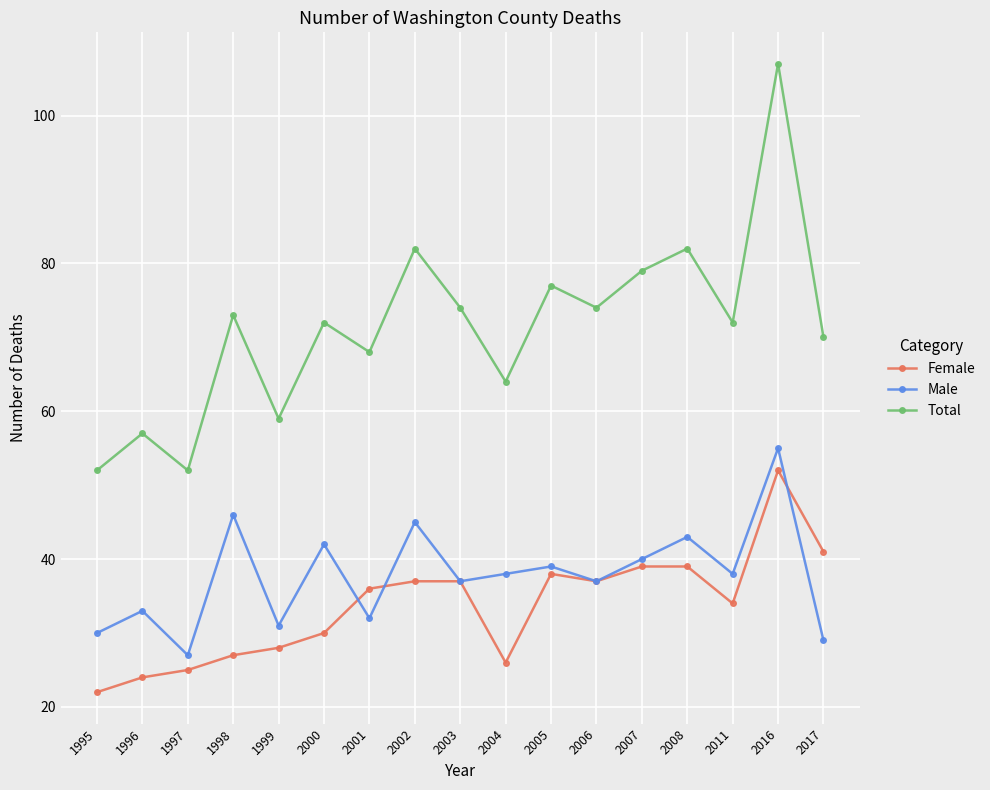

Reading right to left, what are all the values shown in this chart?

Female: 41	52	34	39	39	37	38	26	37	37	36	30	28	27	25	24	22
Male: 29	55	38	43	40	37	39	38	37	45	32	42	31	46	27	33	30
Total: 70	107	72	82	79	74	77	64	74	82	68	72	59	73	52	57	52